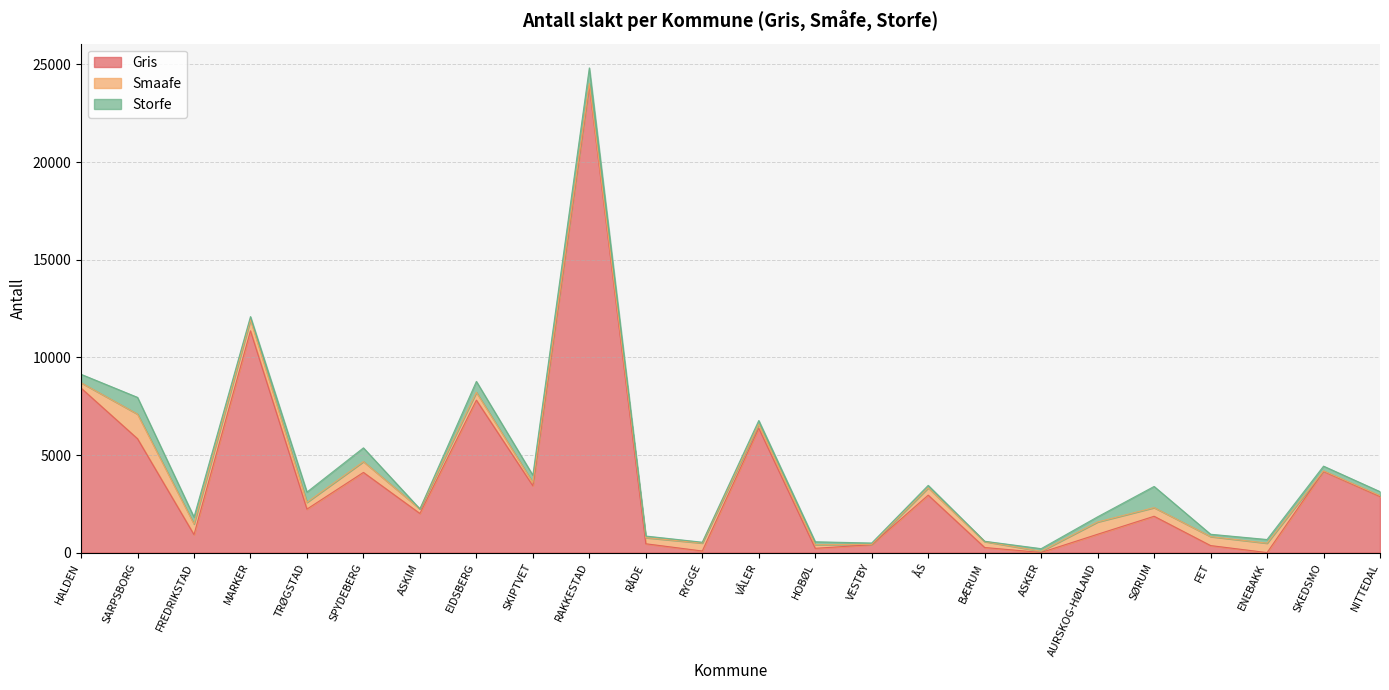

What is the difference between the Gris values at HALDEN and ASKER?

8419.0